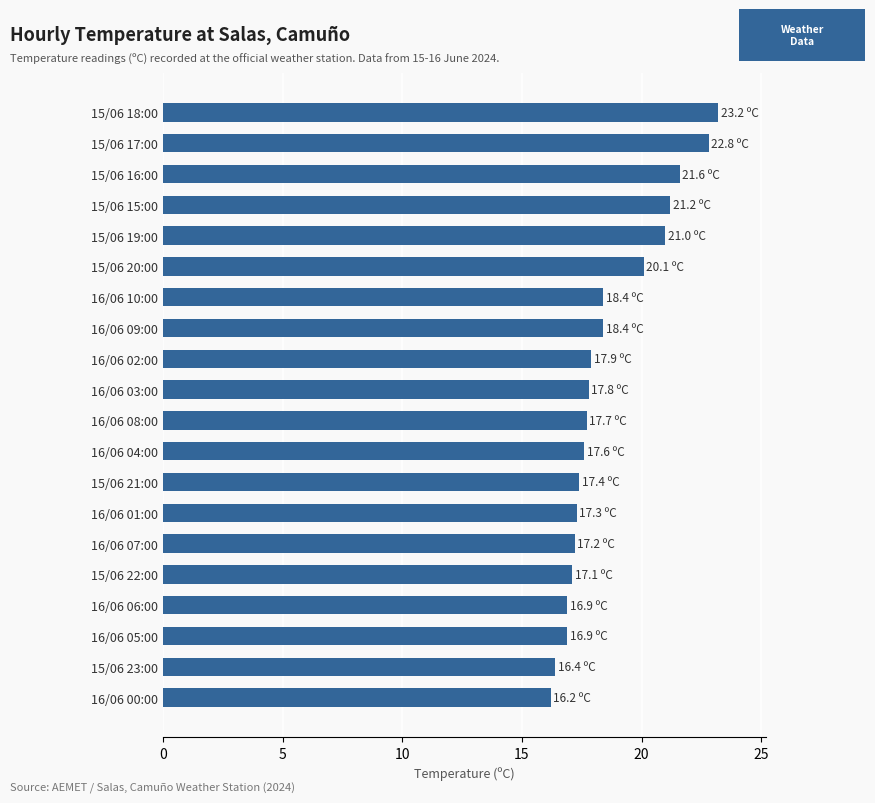

What is the greatest value displayed?

23.2